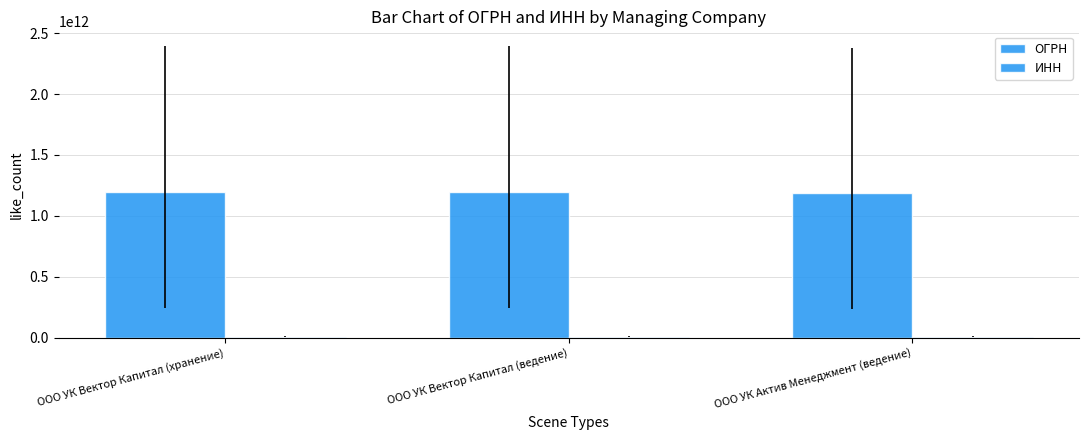

Count the number of data series in this chart.

2